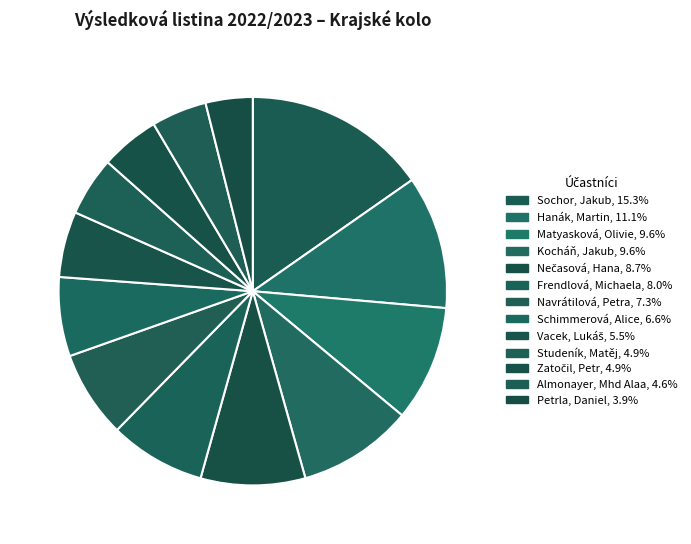

Count the number of slices in the pie.

13